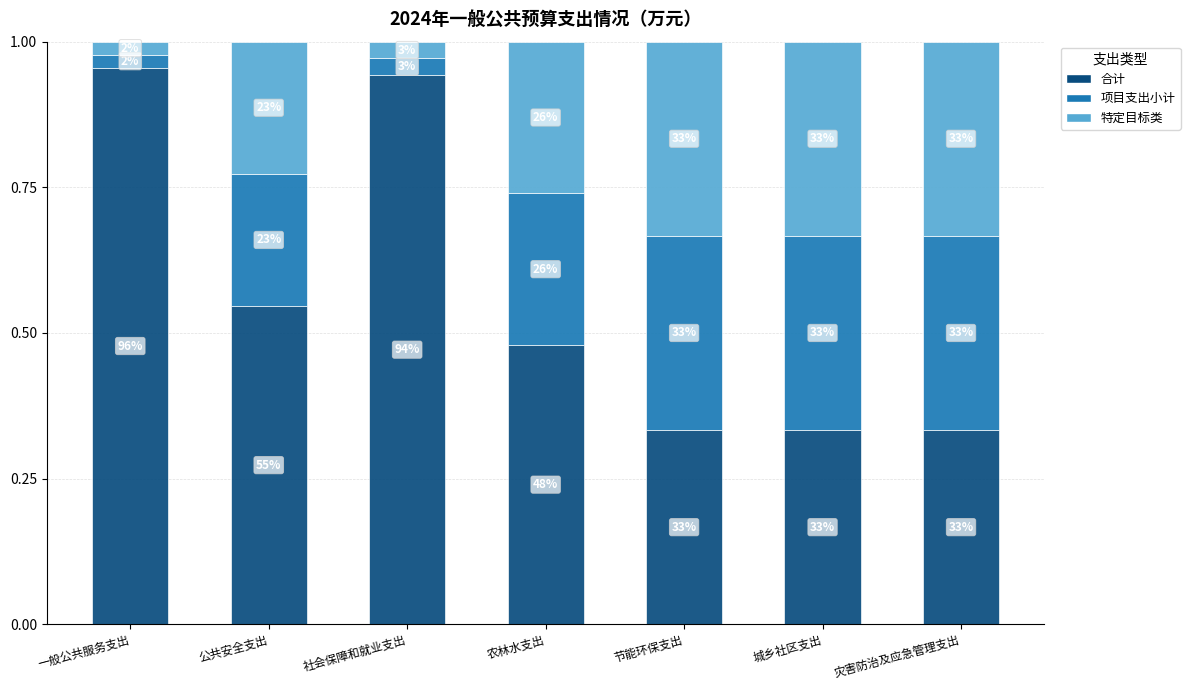

What position from the left is 社会保障和就业支出?

3